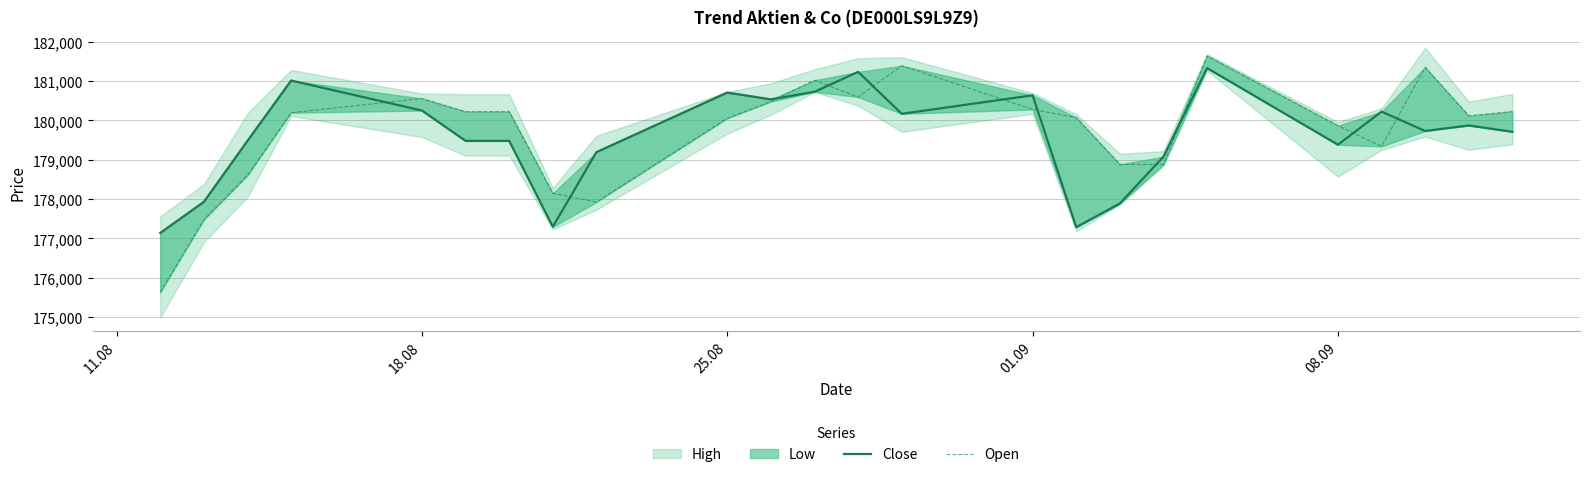

What is the highest value of the Close series?

181331